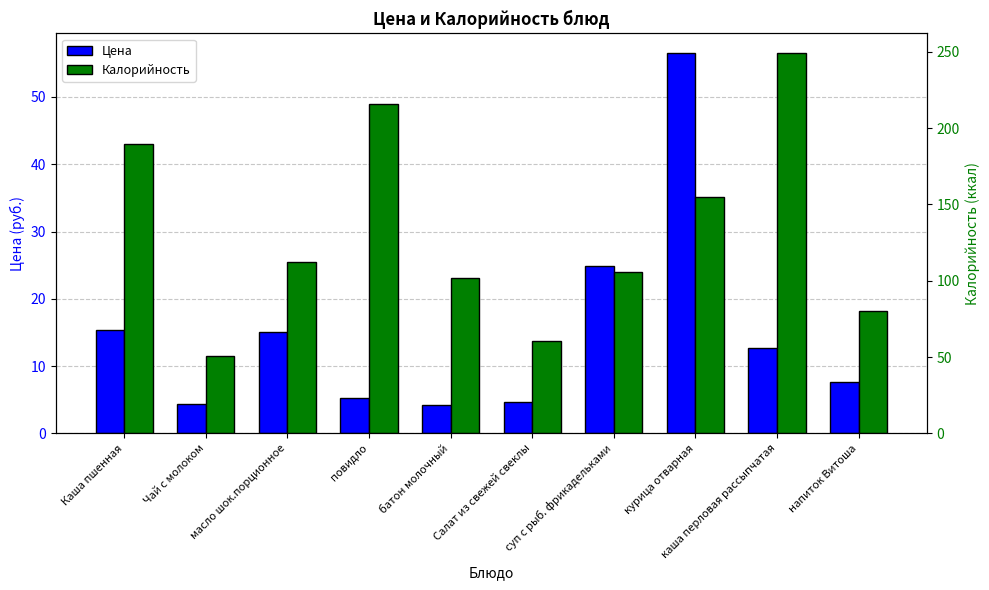

At which label does Цена reach its minimum?

батон молочный